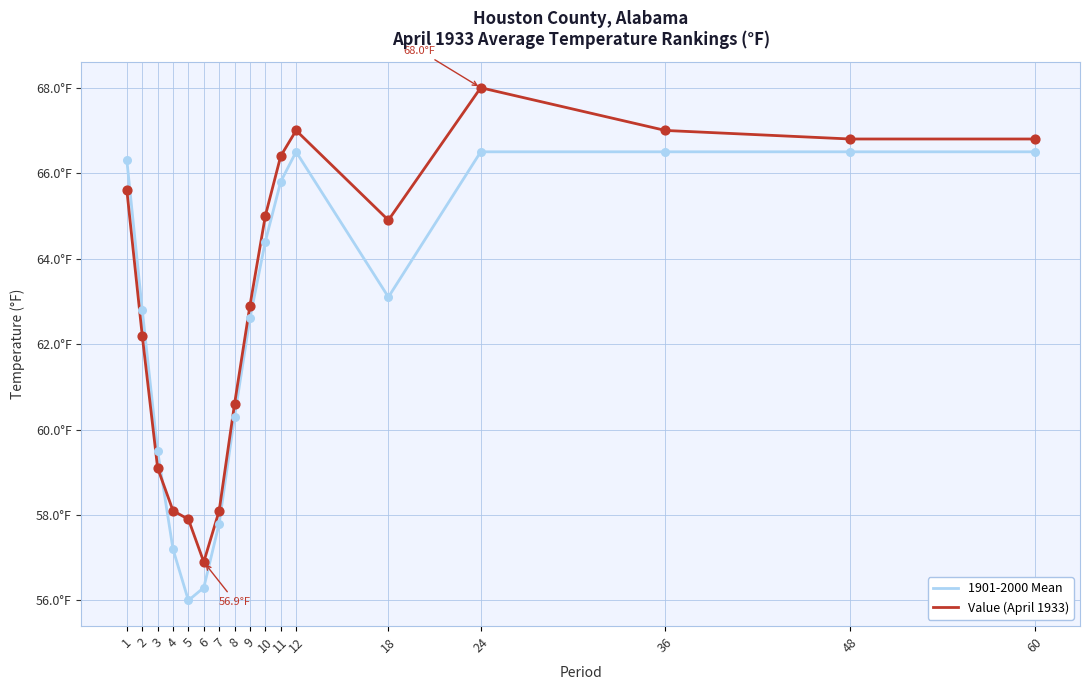

Is this an area chart (filled region under the line)?

No